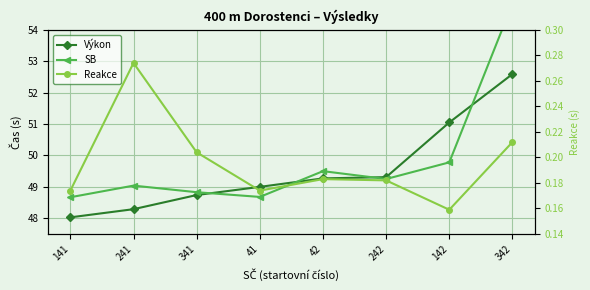

What value does the Reakce series have at 141?

0.2